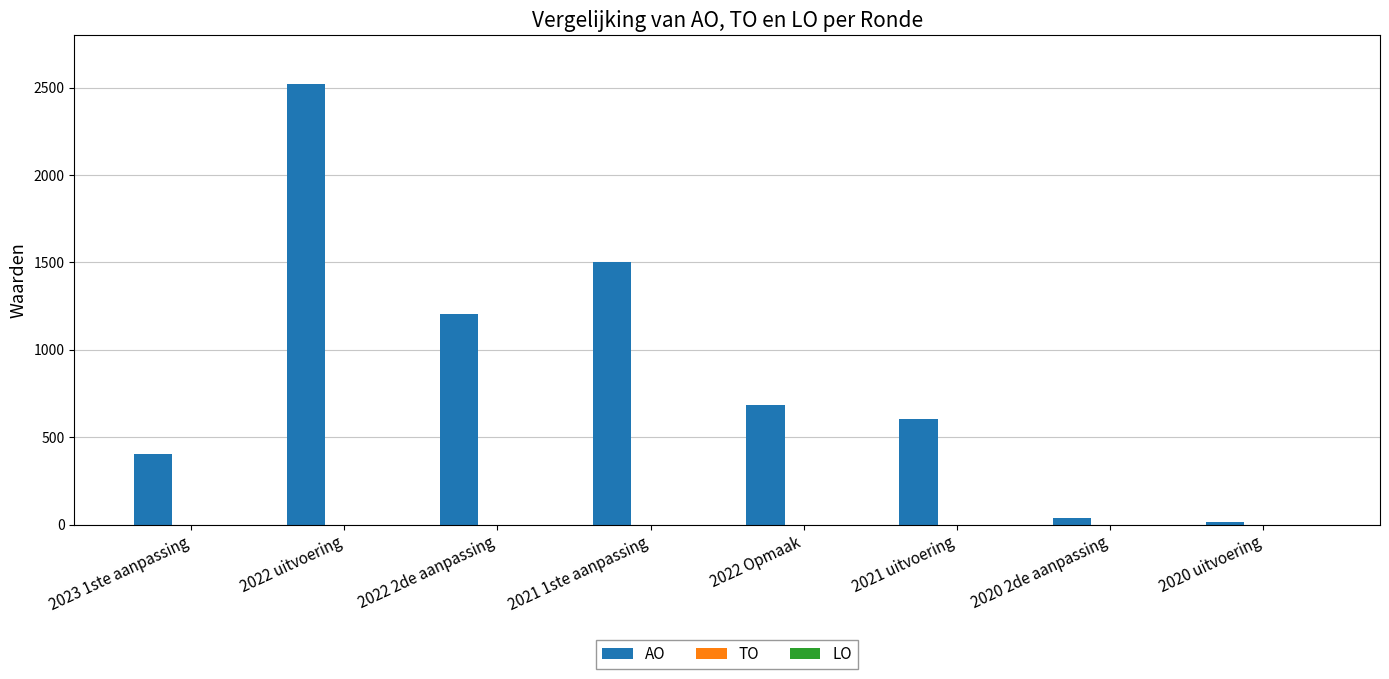

Reading left to right, transcribe all the data shown in this chart.

2023 1ste aanpassing=401	2022 uitvoering=2520	2022 2de aanpassing=1203	2021 1ste aanpassing=1500	2022 Opmaak=685	2021 uitvoering=604	2020 2de aanpassing=40	2020 uitvoering=13